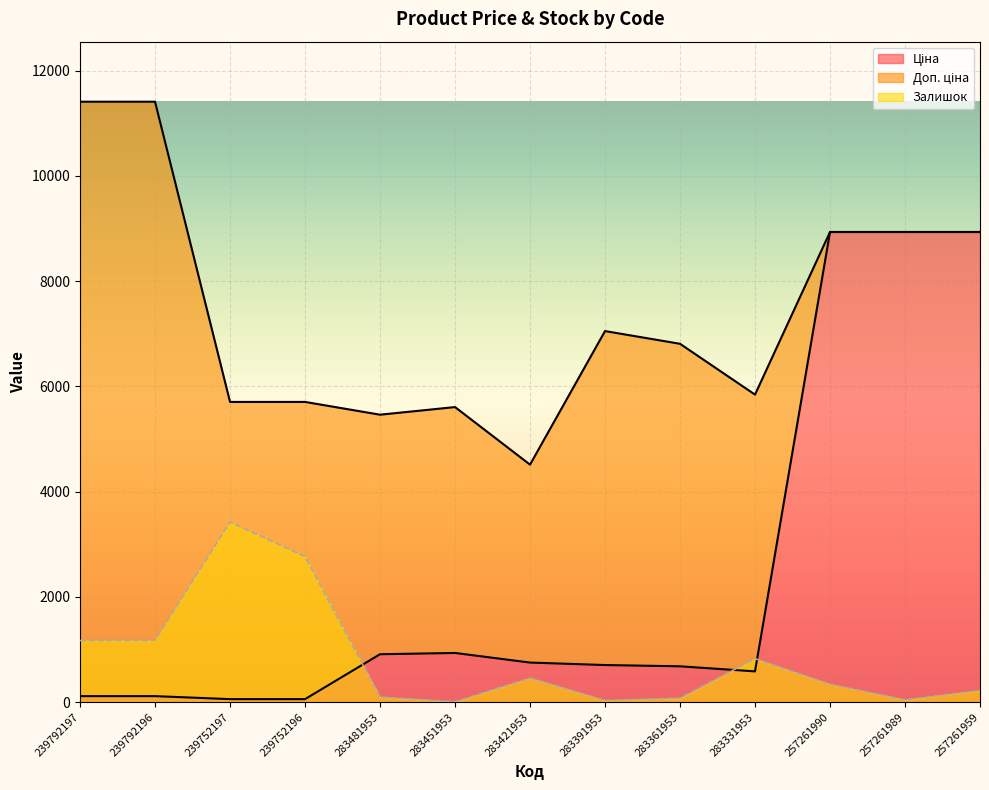

How many interior local peaks does the Доп. ціна series have?

2